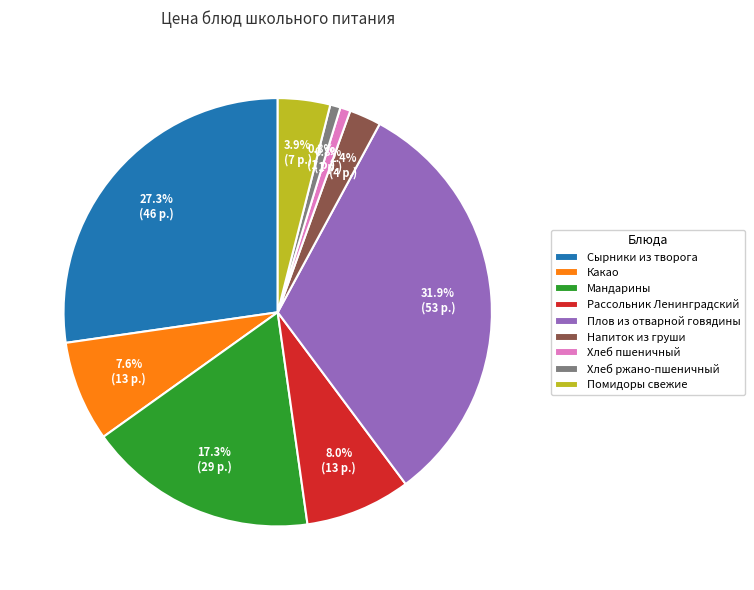

To the nearest percent, what portion does Плов из отварной говядины represent?

32%